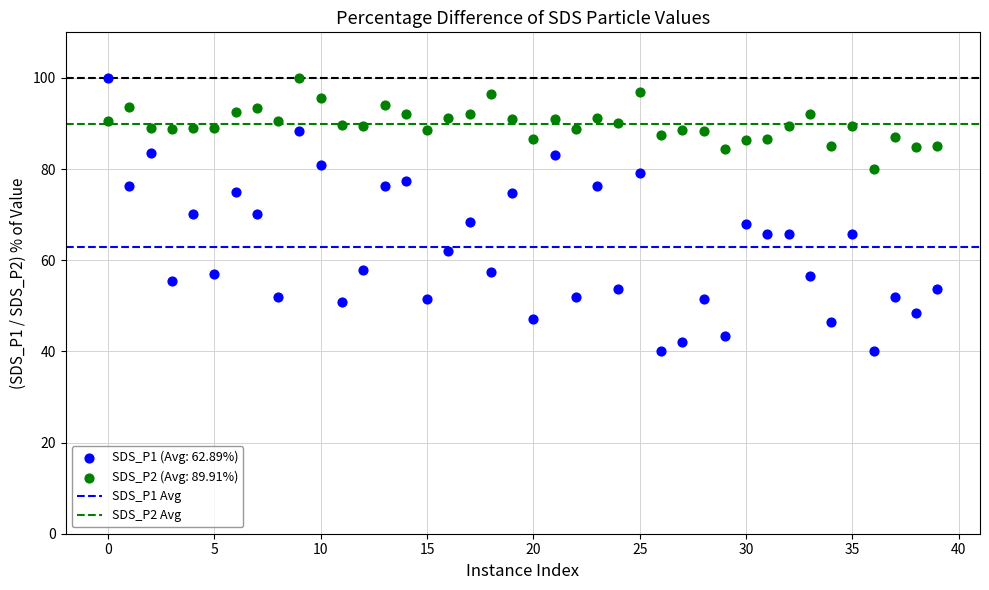

Which series reaches the minimum Y coordinate?

SDS_P1 (Avg: 62.89%)